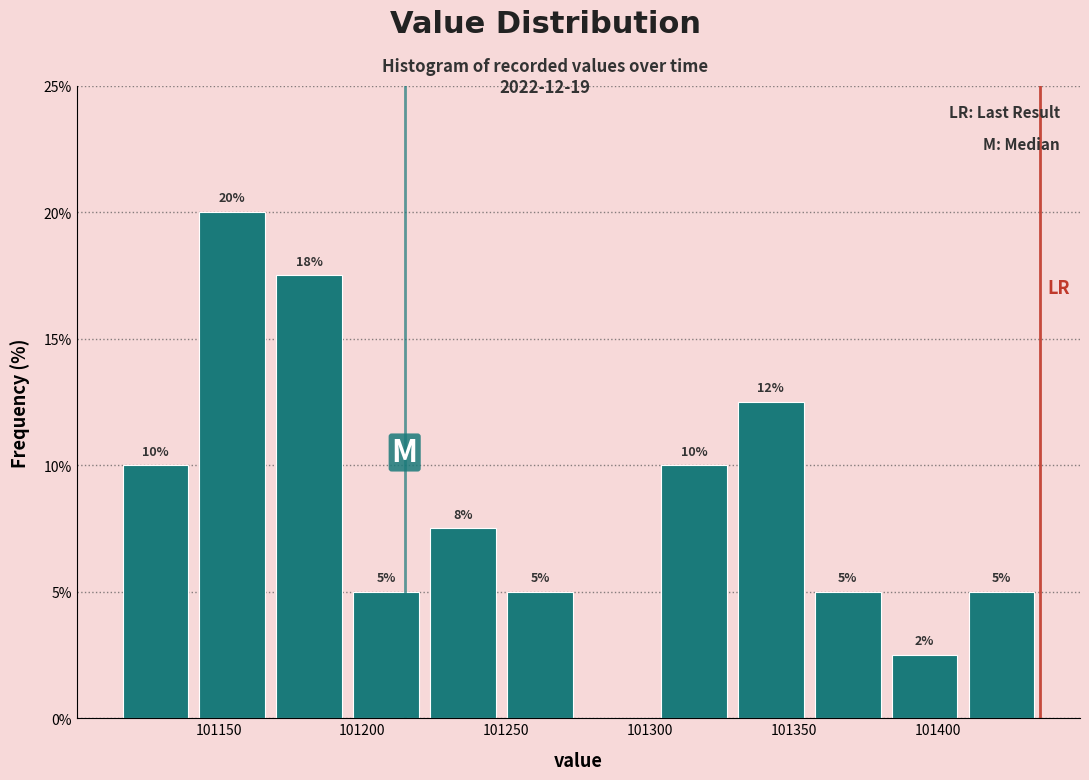

Which range on the x-axis has the tallest bar?

101140 to 101170